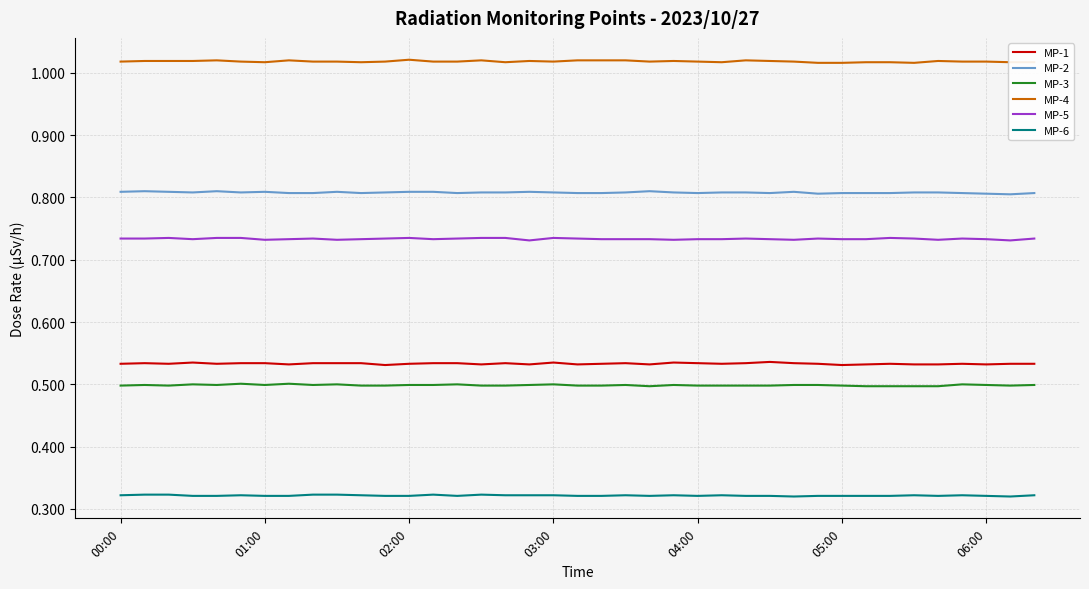

Which series has the largest total across all categories?

MP-4